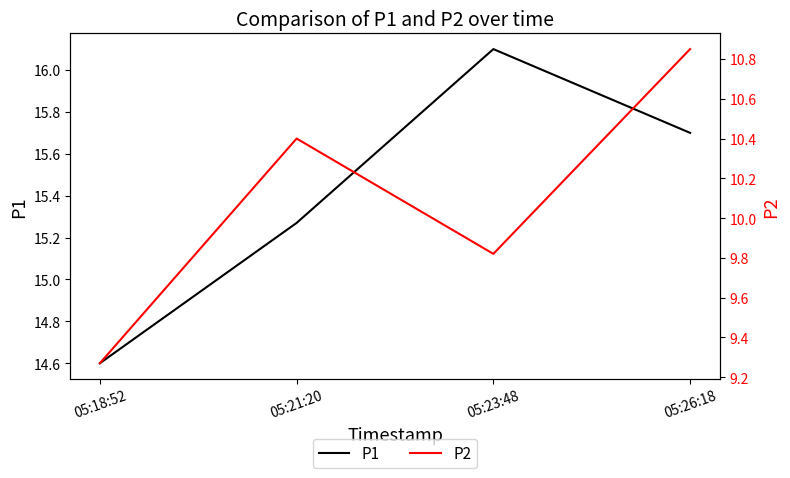

The value of P2 at 05:21:20 is 10.4. True or false?

True